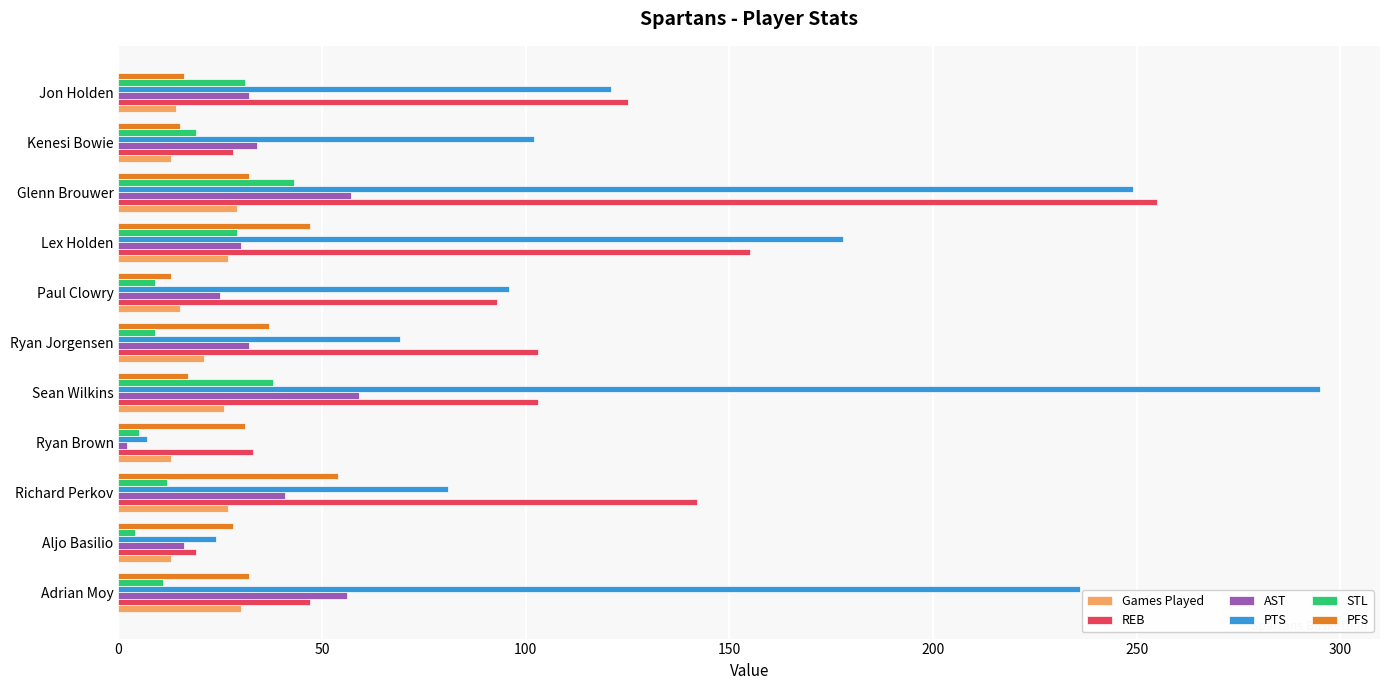

What is the minimum value for REB?

19